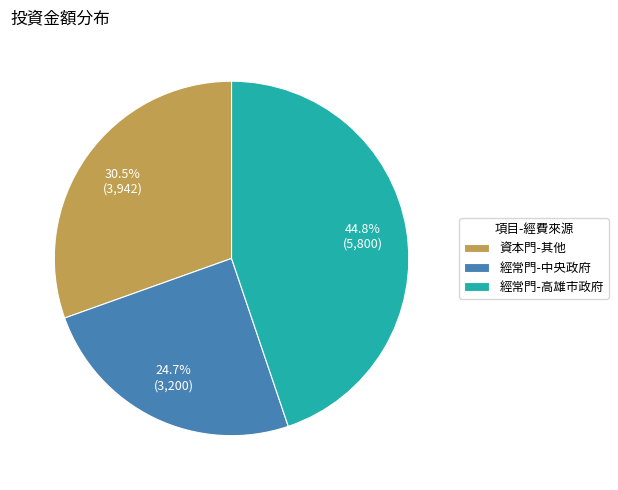

True or false: 經常門-高雄市政府 accounts for 38% of the total.

False